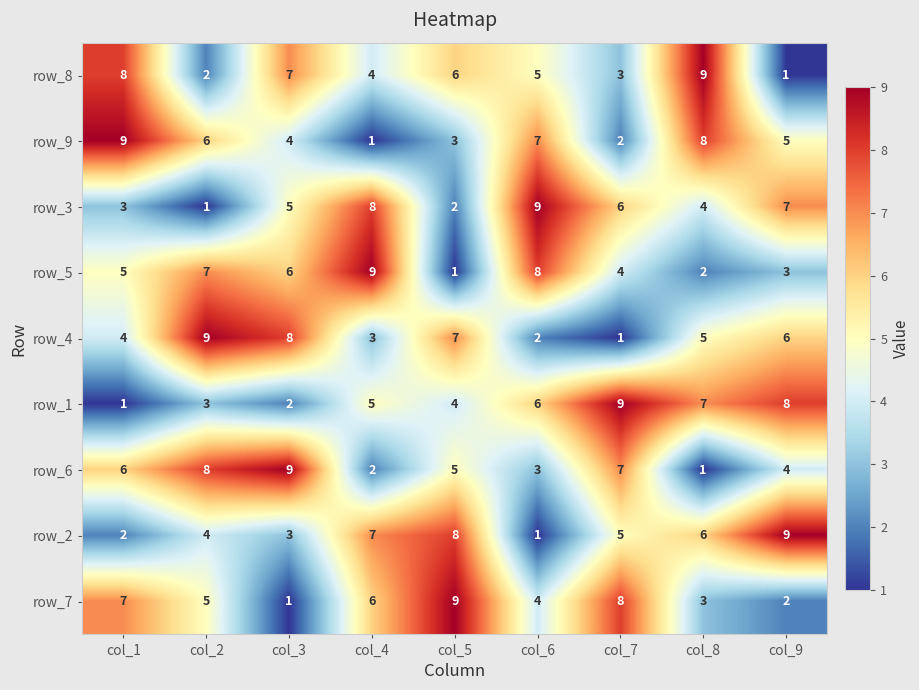

What is the difference between the row_6 values at col_7 and col_5?

2